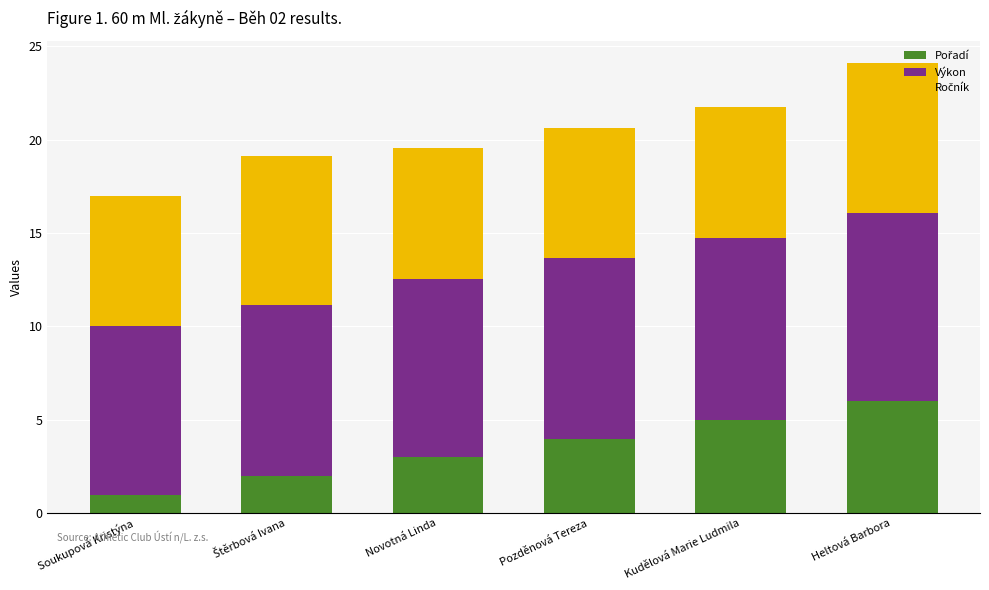

At which category is the sum across all series the highest?

Heltová Barbora